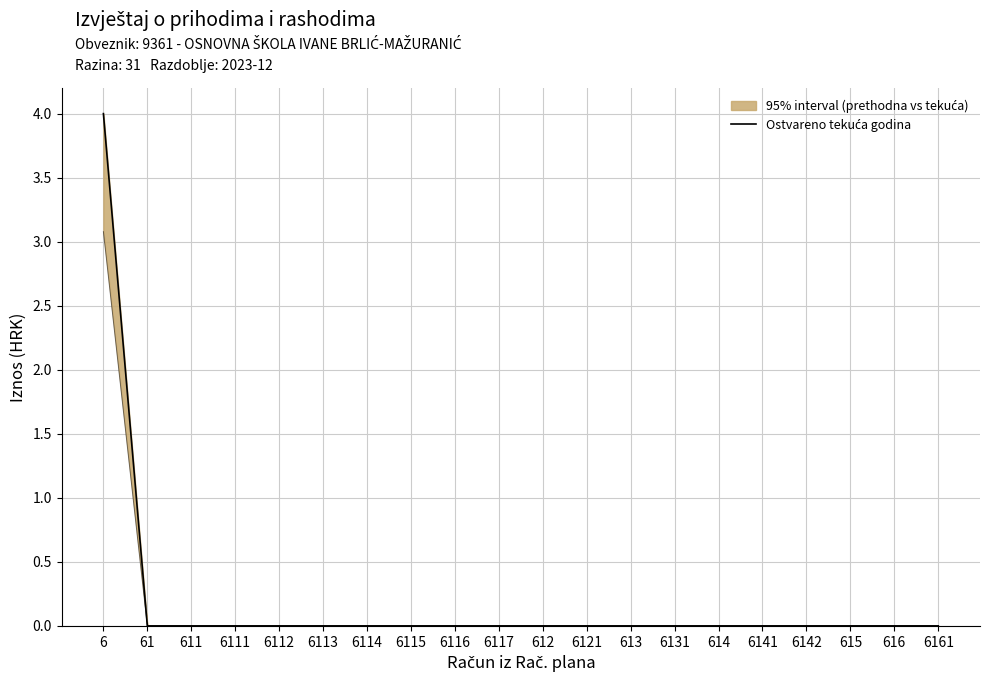

The value at 615 is 0. True or false?

True